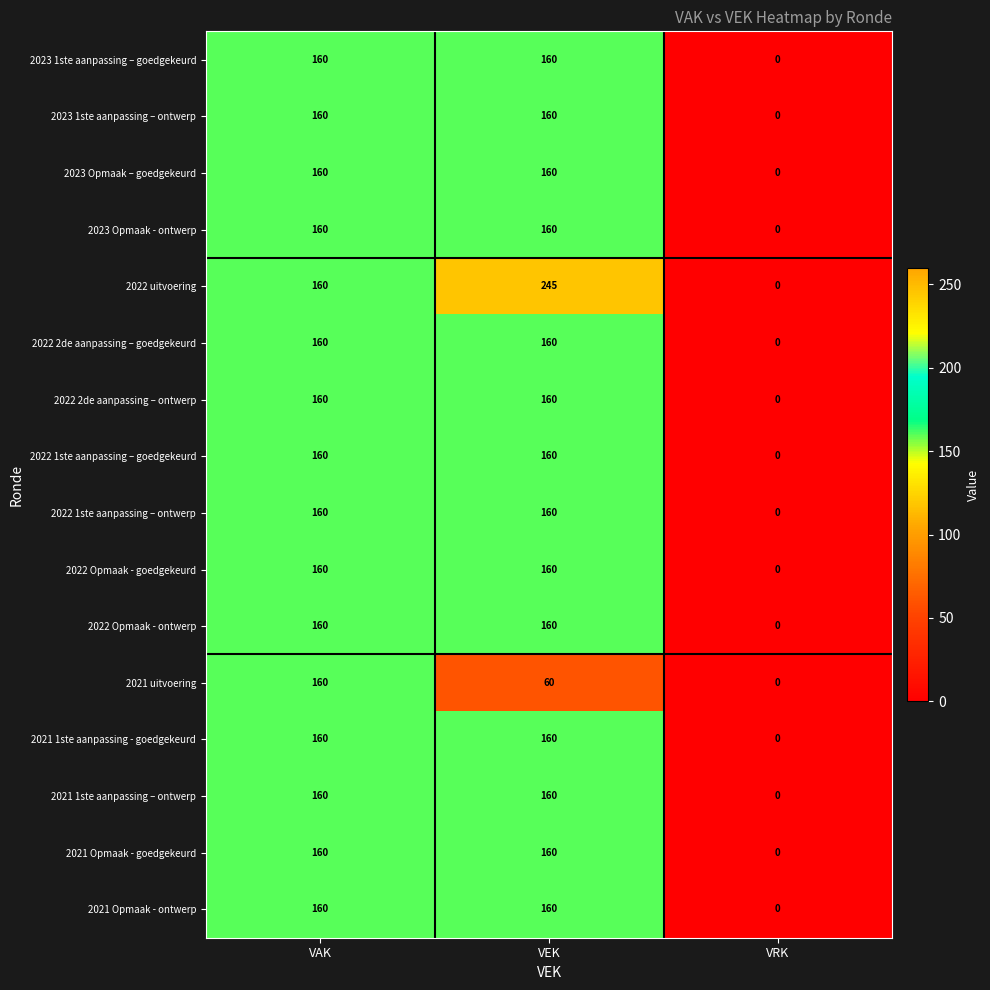

At how many categories does at least one series exceed 163?

1